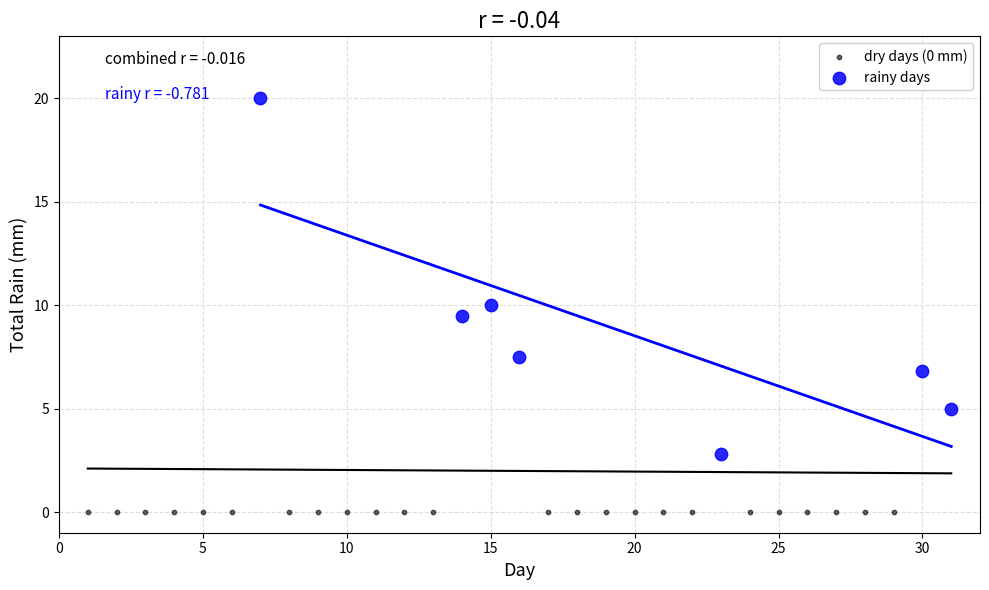

Which series reaches the maximum Y coordinate?

rainy days